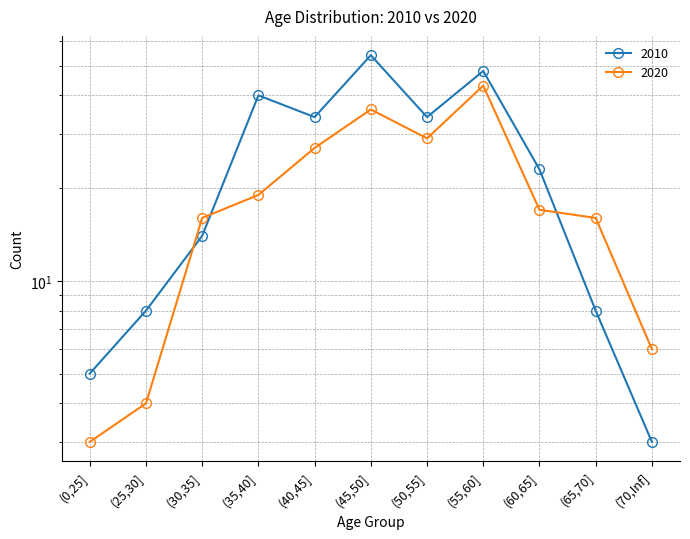

Does the chart have visible grid lines?

Yes